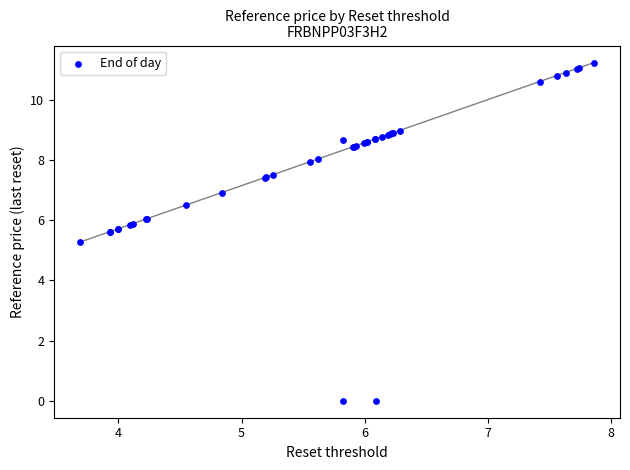

What Y value in the scatter plot is closest to 5?

5.3